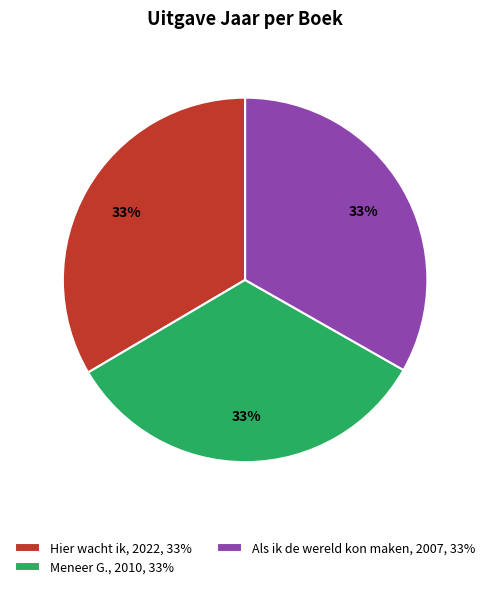

The Als ik de wereld kon maken slice represents 42% of the pie. True or false?

False